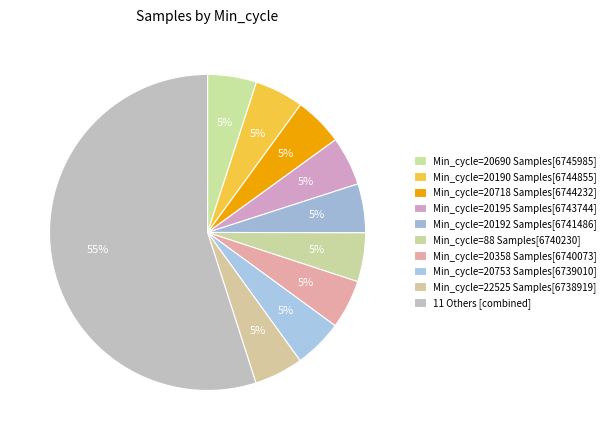

How many slices are in this pie chart?

10